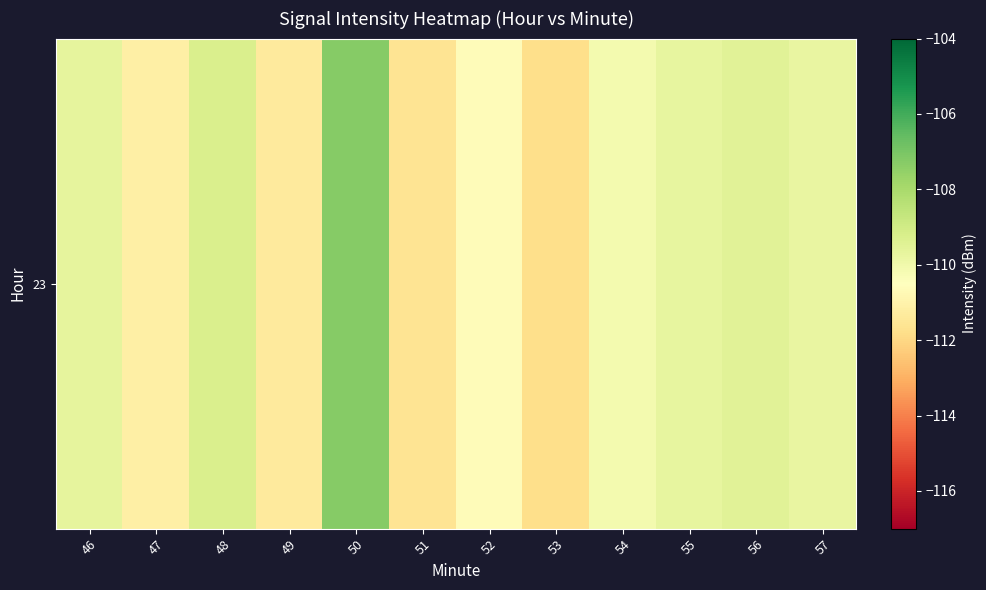

Reading left to right, what are all the values shown in this chart?

46=-109.7	47=-111.1	48=-109.3	49=-111.3	50=-107.3	51=-111.6	52=-110.6	53=-111.8	54=-110.1	55=-109.7	56=-109.5	57=-109.8